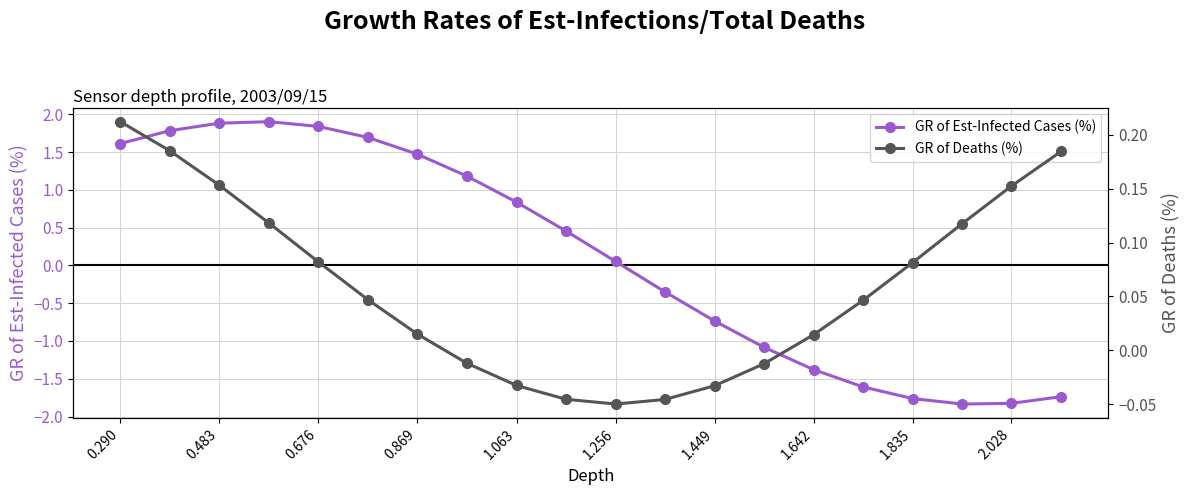

What is the minimum value for GR of Est-Infected Cases (%)?

-1.8